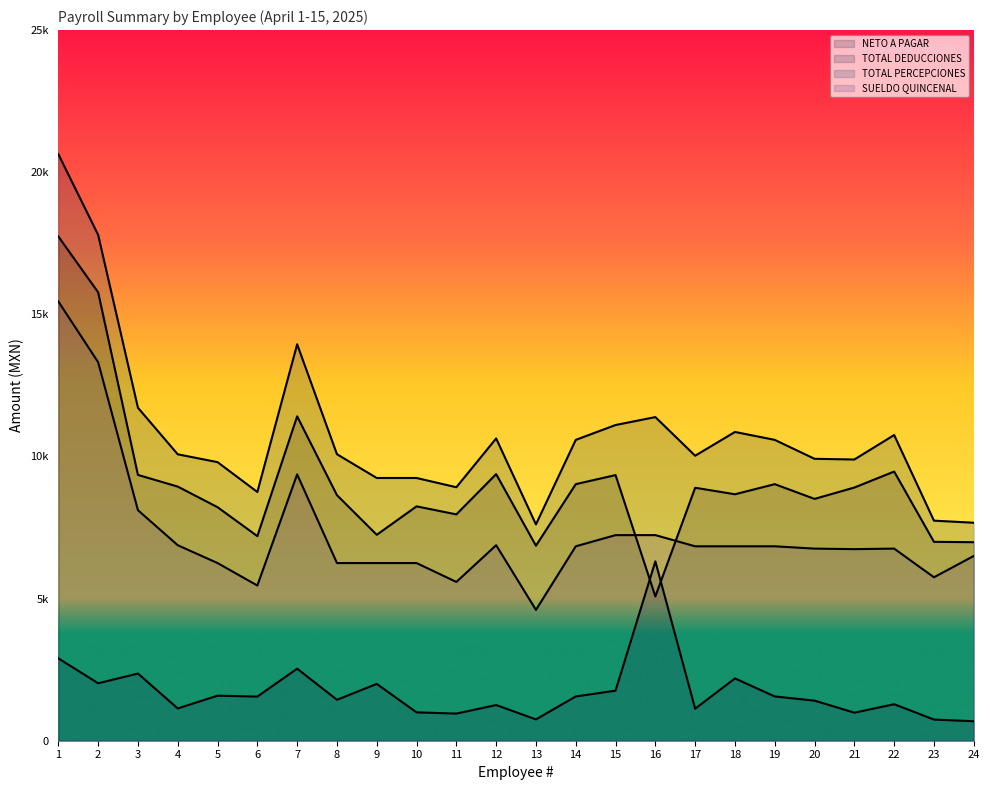

At which category does NETO A PAGAR reach its first local peak?

7